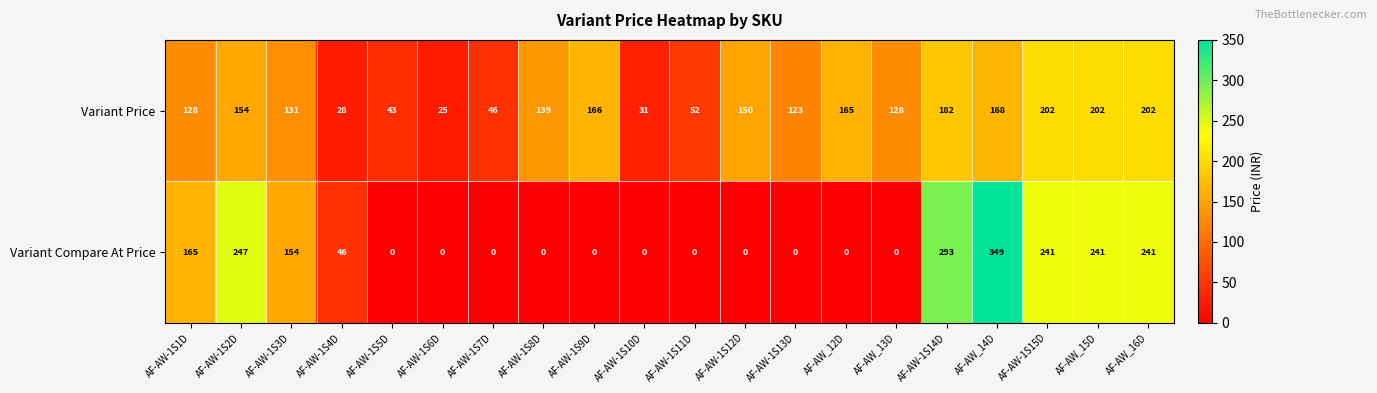

At how many categories does at least one series exceed 259?

2